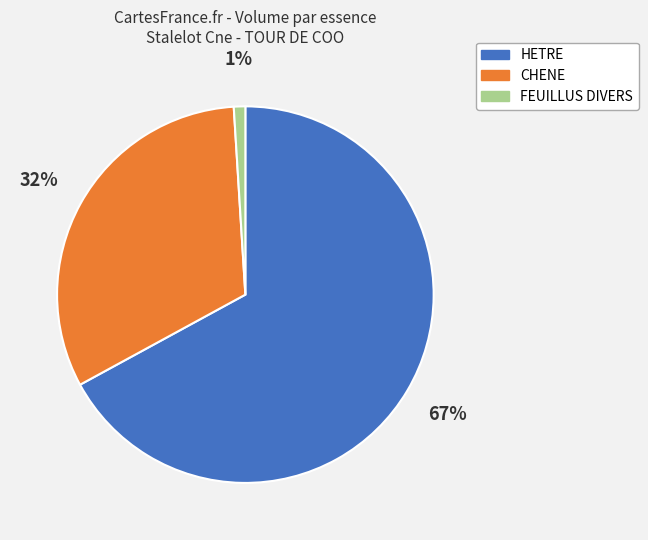

Is it true that CHENE is 32% of the pie?

True